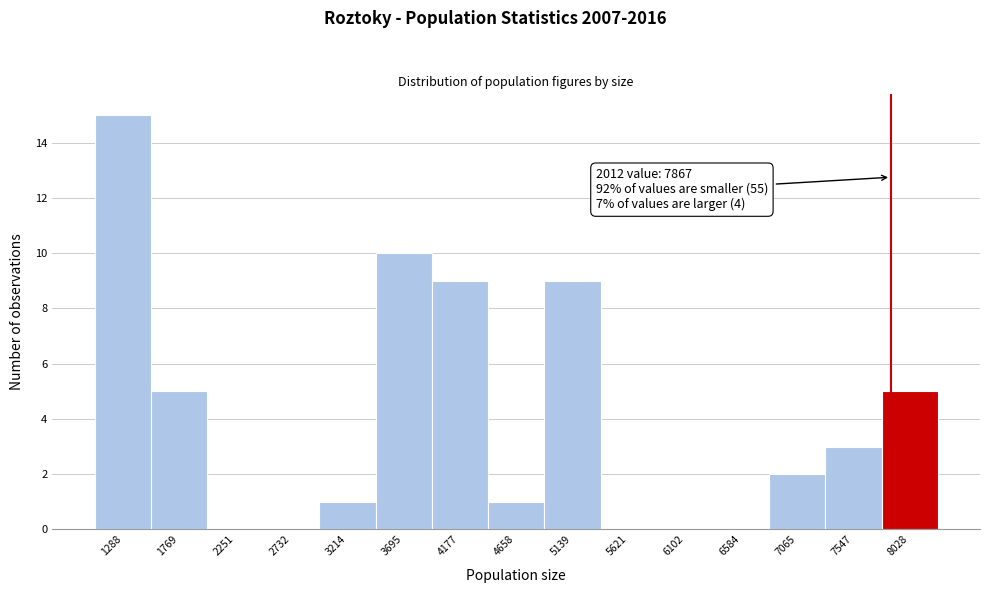

Over which range of the x-axis is the bar tallest?

1050 to 1550